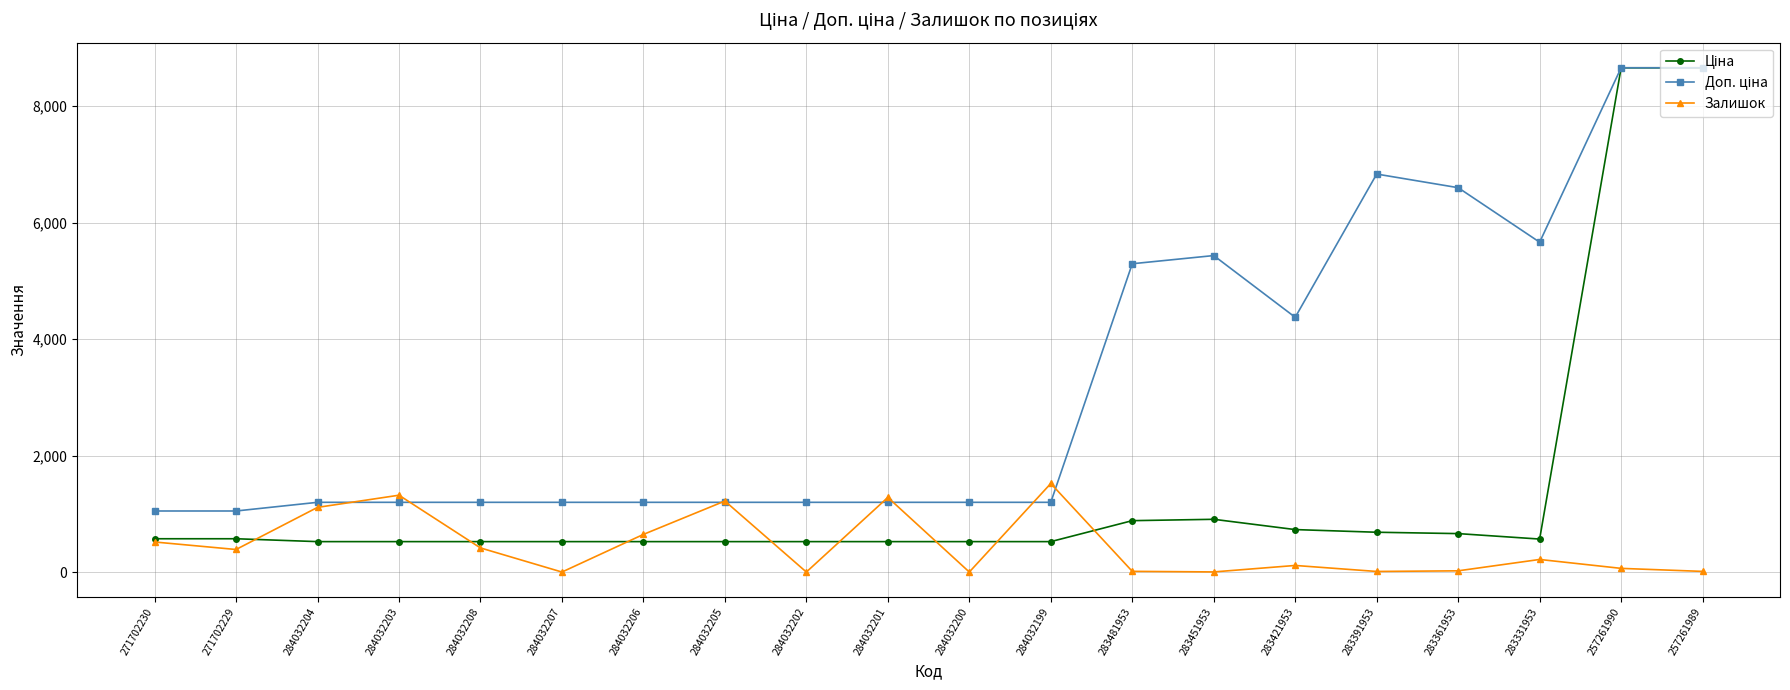

What is the total value across all series at 284032200?

1719.2